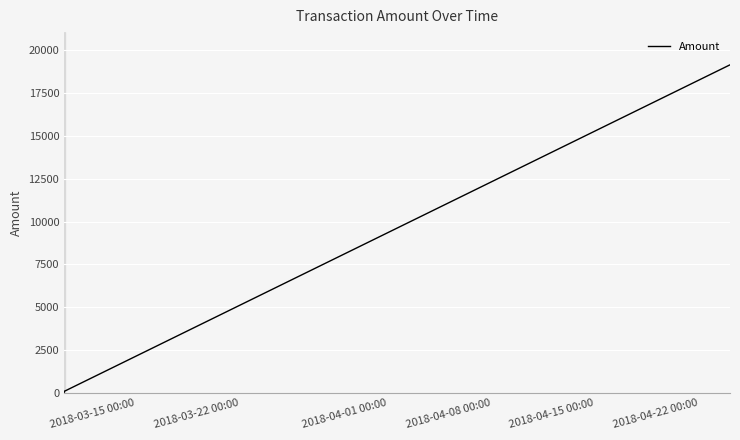

What is the average value?

7697.3